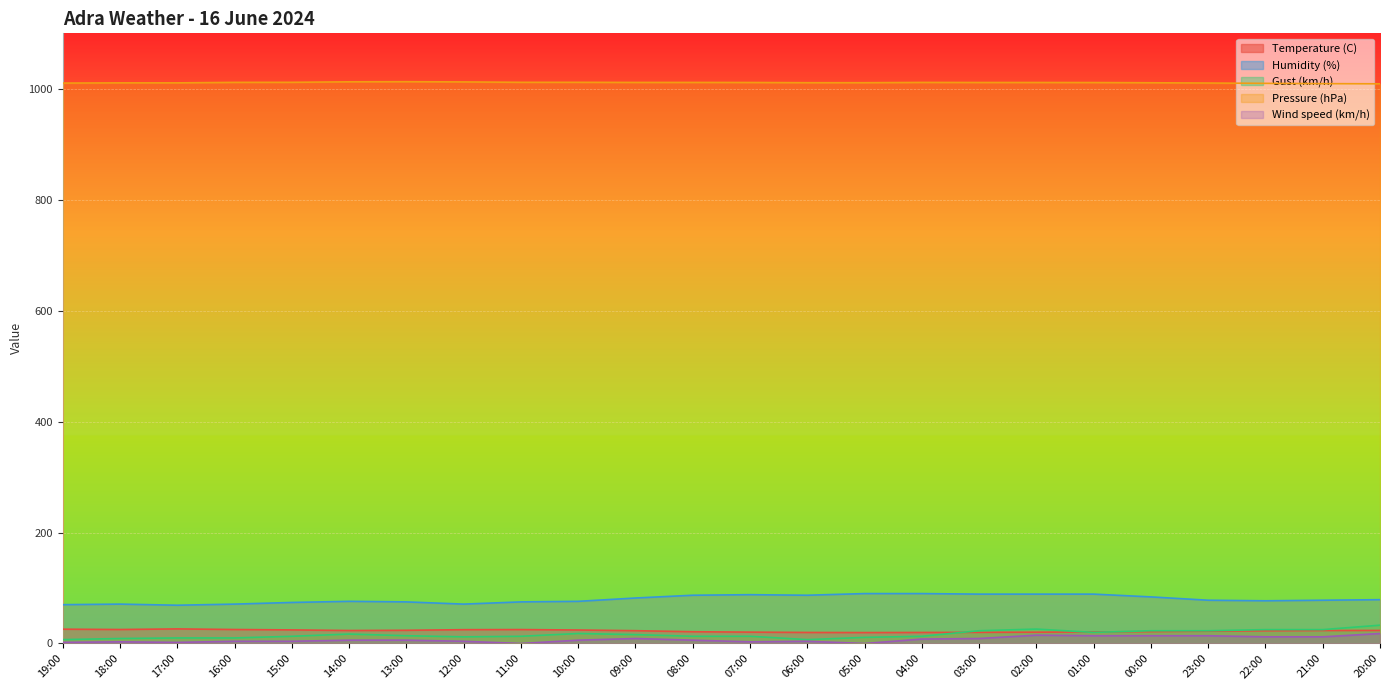

Which series changed the most between 12:00 and 10:00?

Gust (km/h)